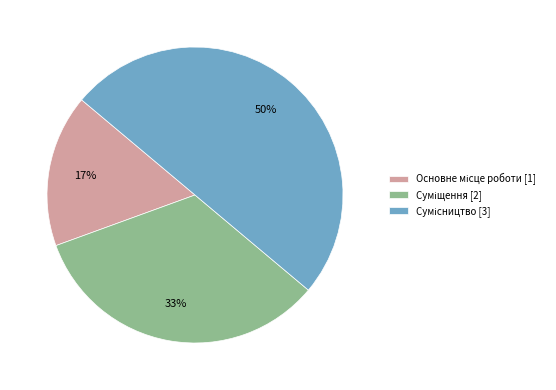

To the nearest percent, what is the average slice percentage?

33%